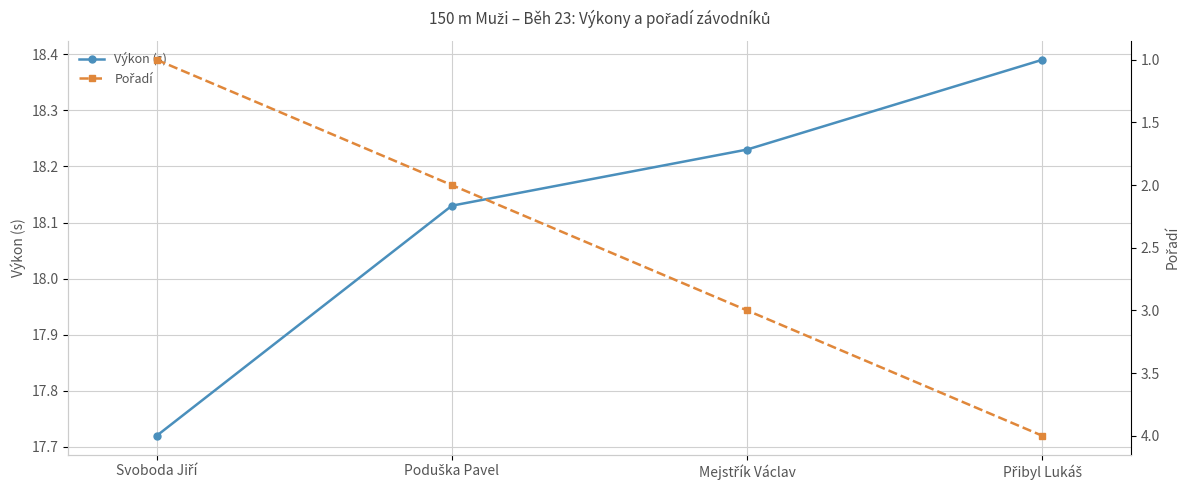

What is the minimum value for Pořadí?

1.0